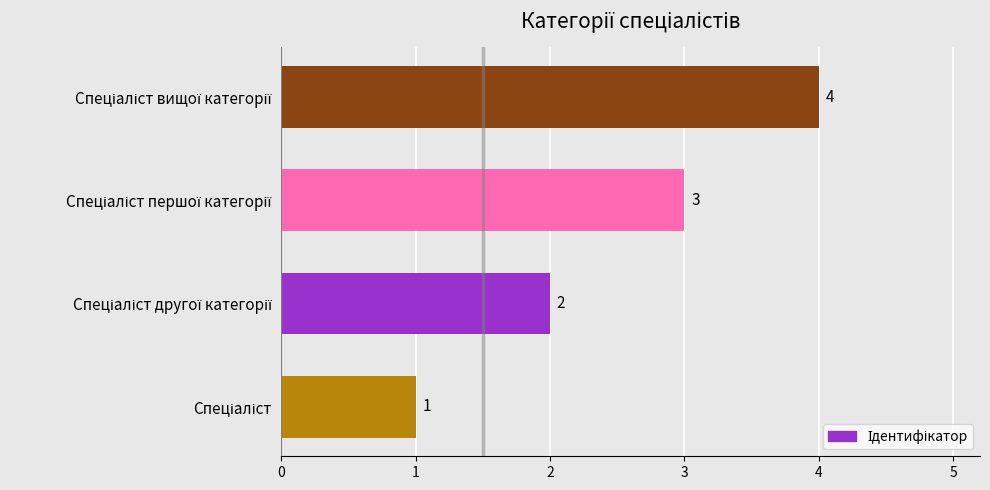

What is the difference between the maximum and minimum values?

3